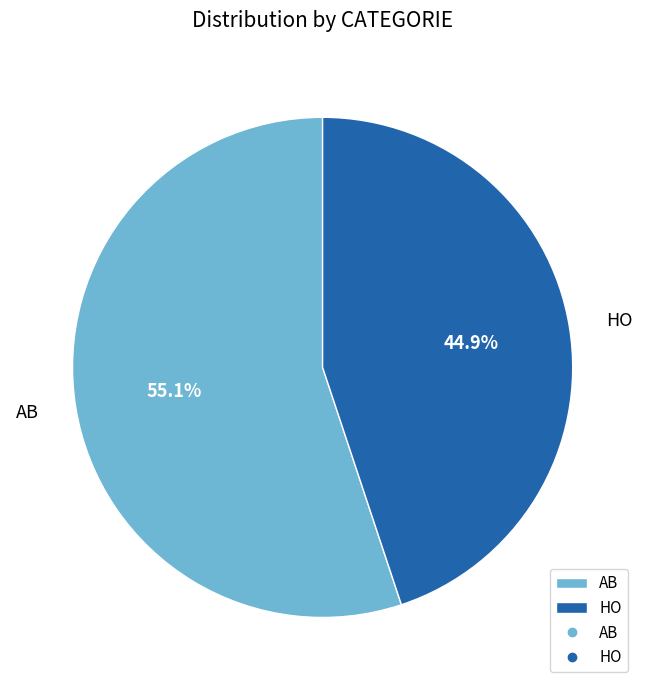

How many segments does this pie chart have?

2